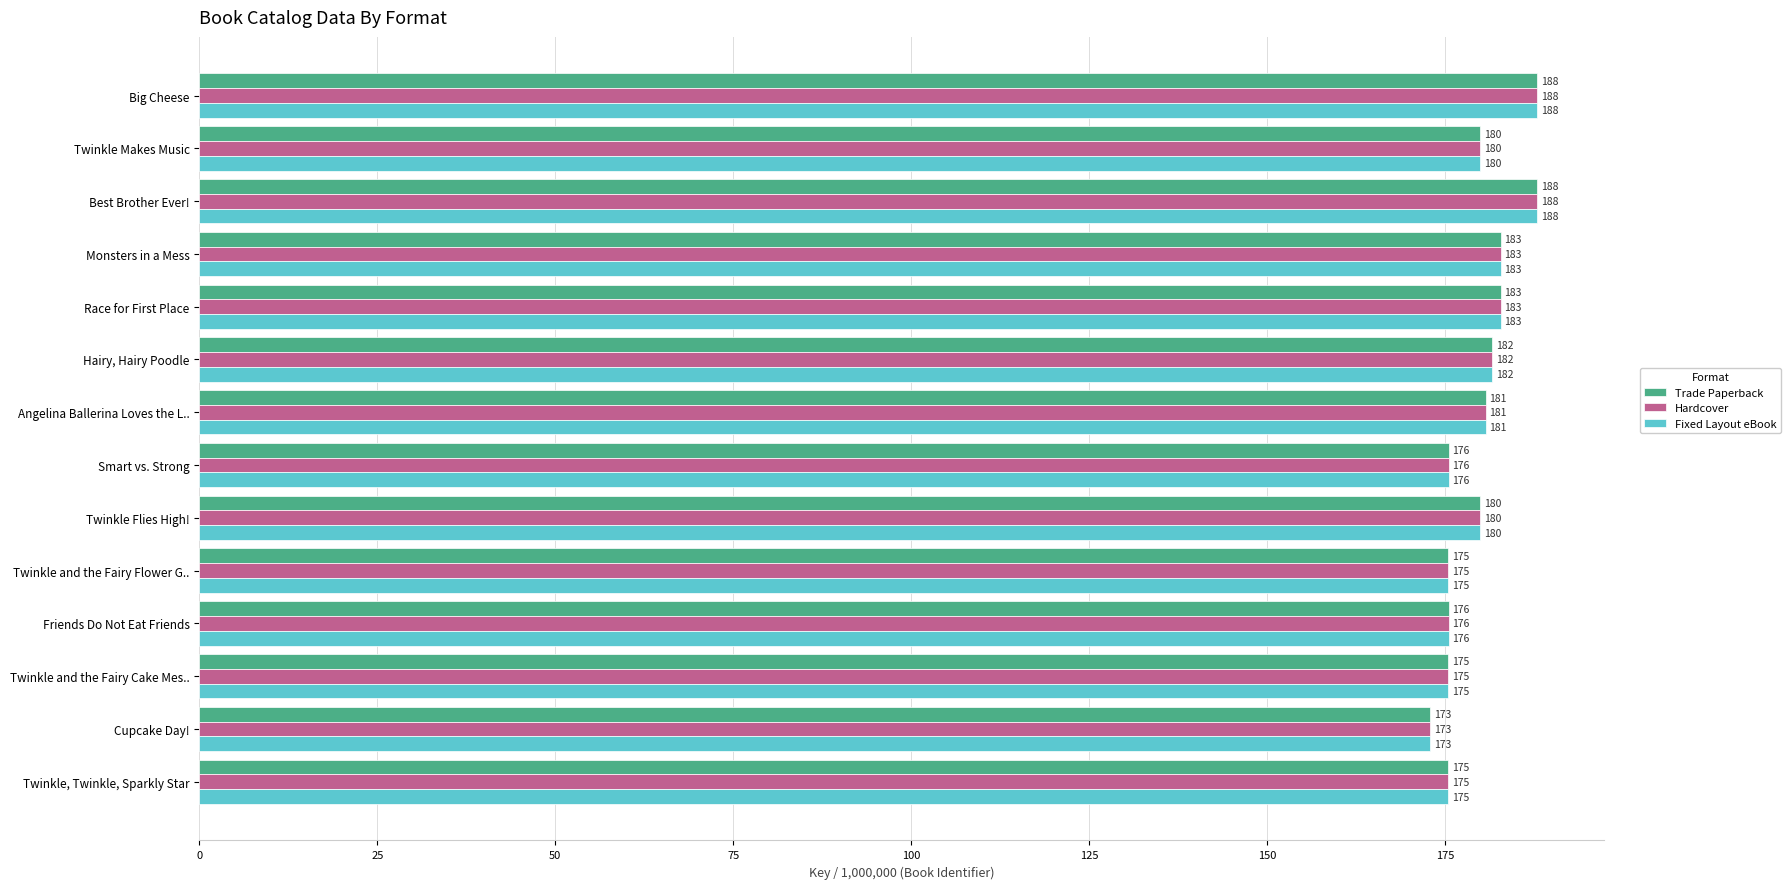

What is the average value of the Trade Paperback series?

179.6